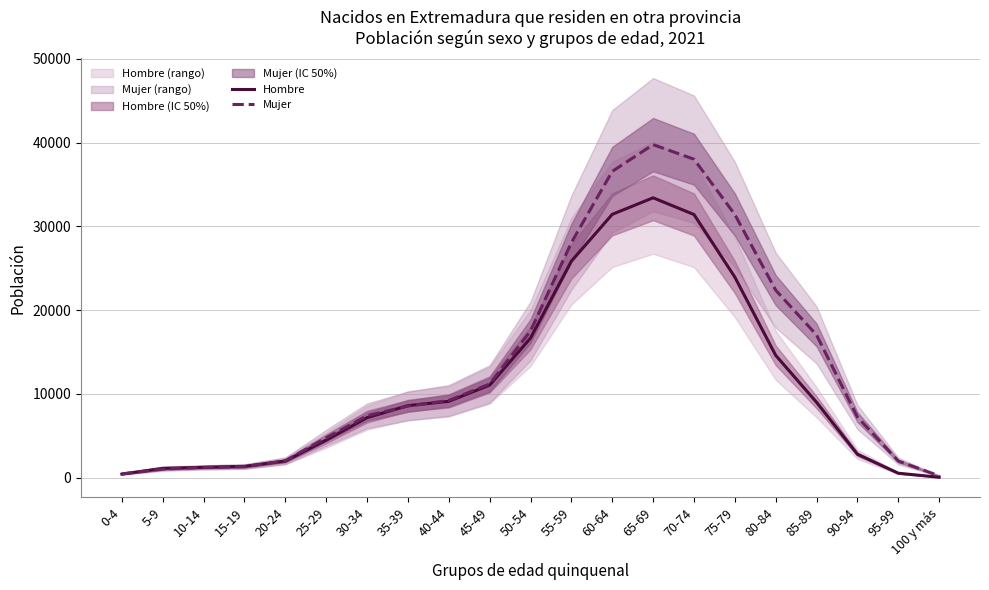

True or false: Mujer and Hombre intersect in this chart.

True